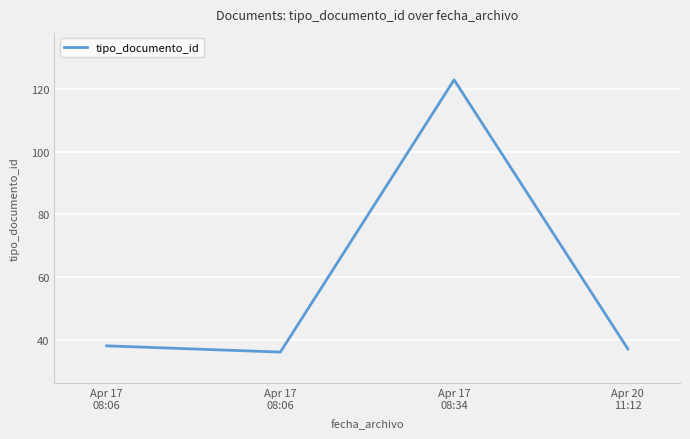

Between Apr 20
11:12 and Apr 17
08:34, which is larger?

Apr 17
08:34